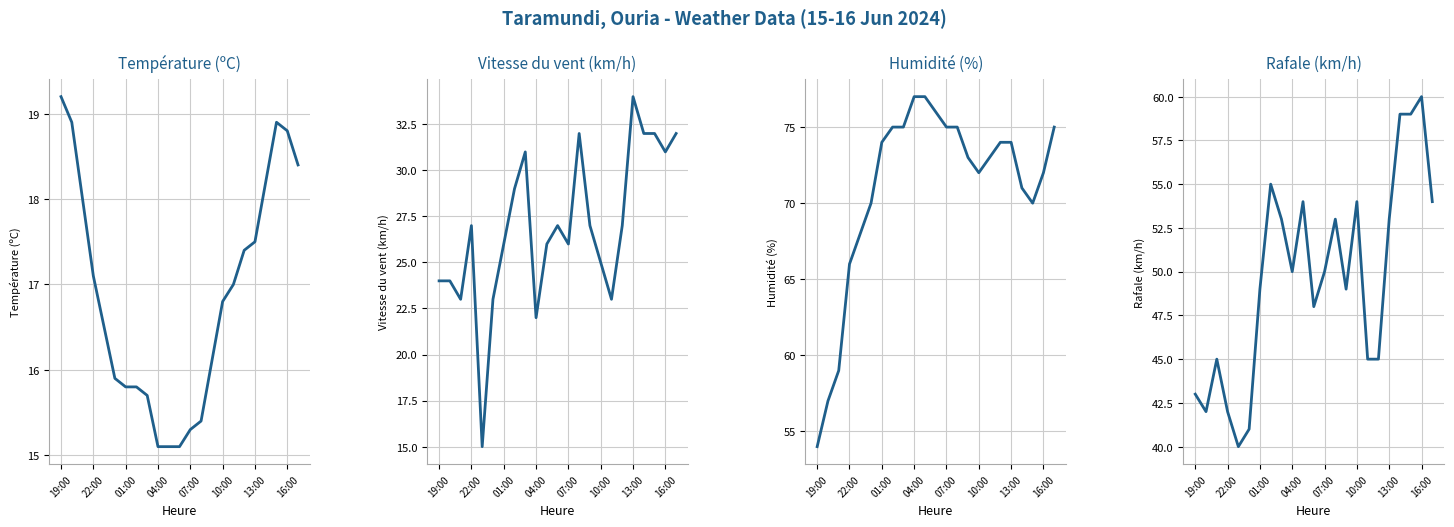

How many times do Température (ºC) and Vitesse du vent (km/h) cross each other?

2